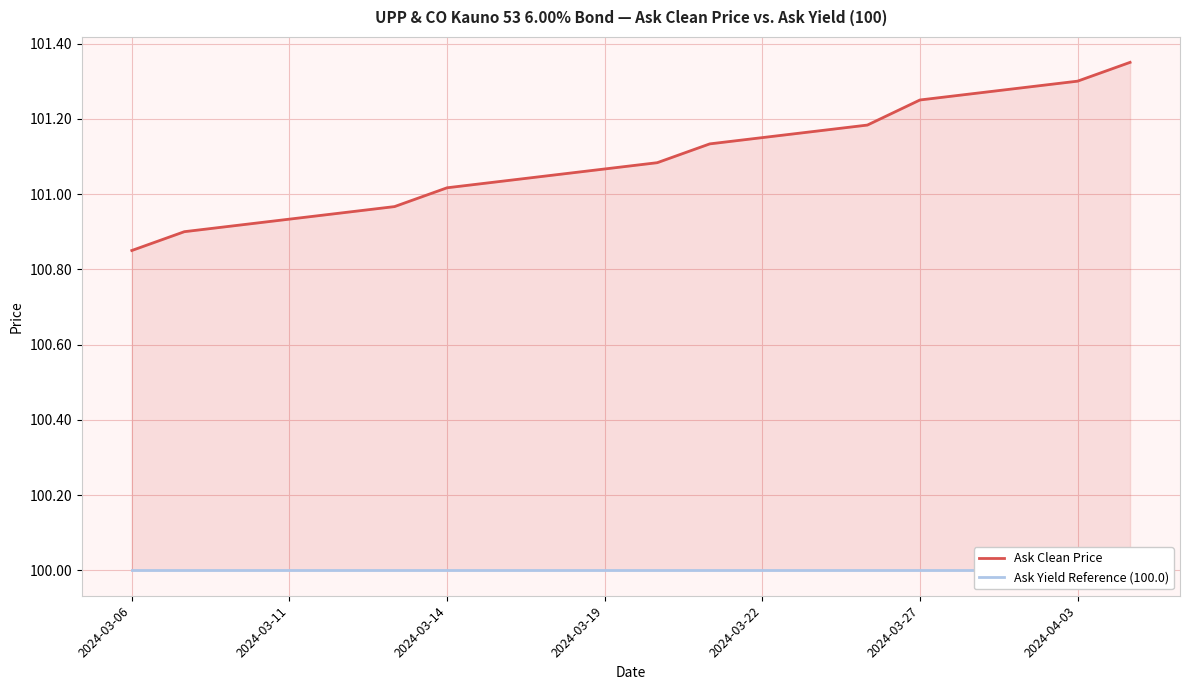

Which series has the largest total across all categories?

Ask Clean Price